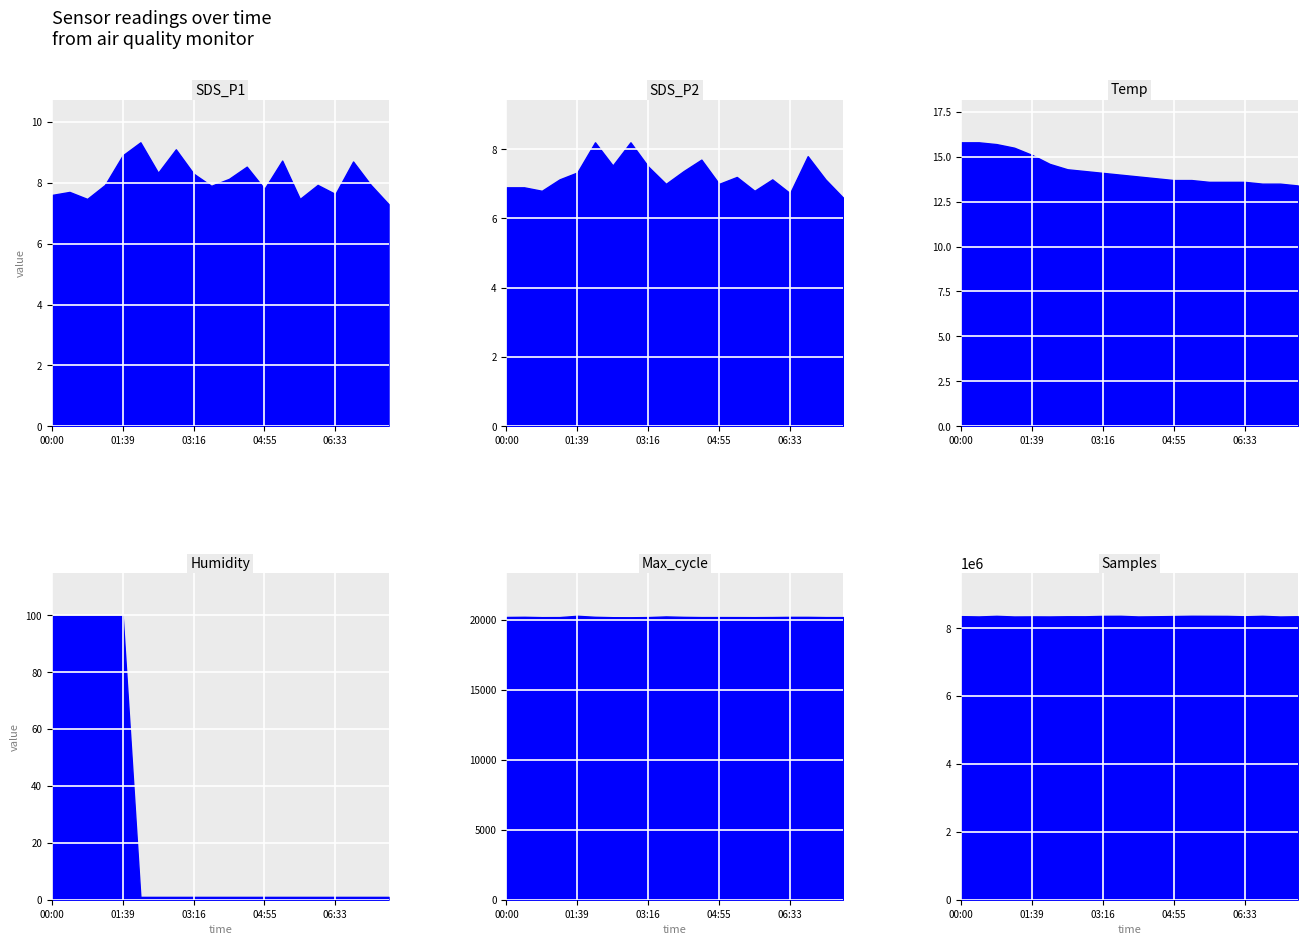

What is the value of the Temp point at the 19th from the left?

13.5